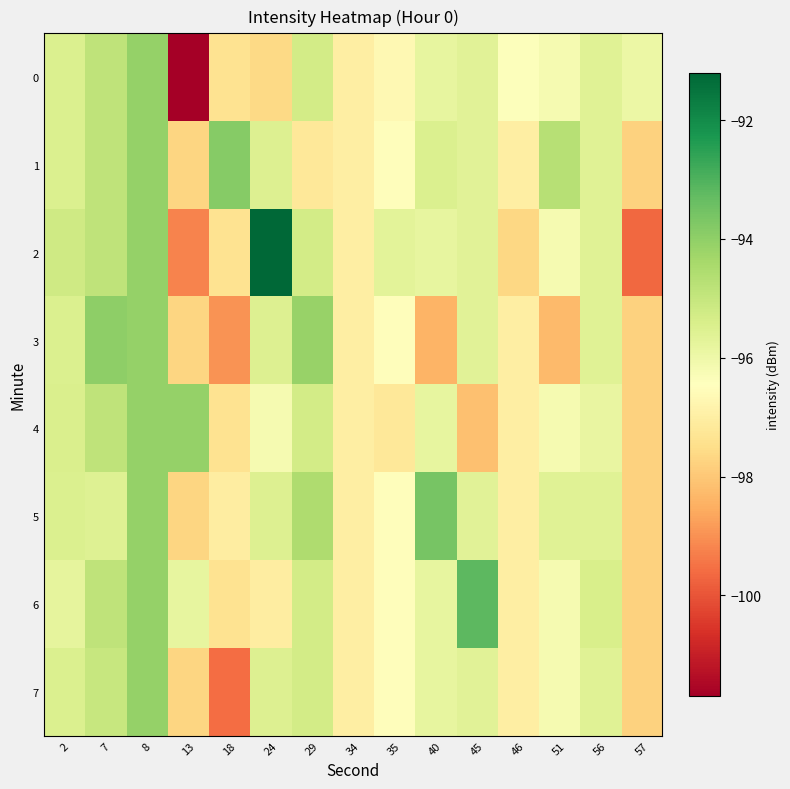

What is the total value across all series at 56?

-765.0